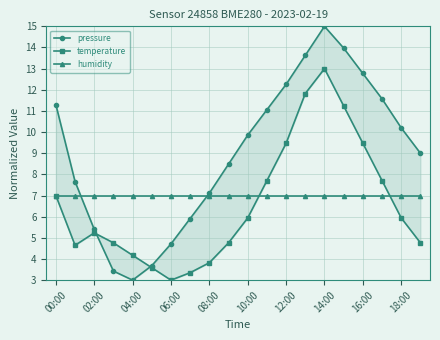

Does the chart display data point markers on the line(s)?

Yes